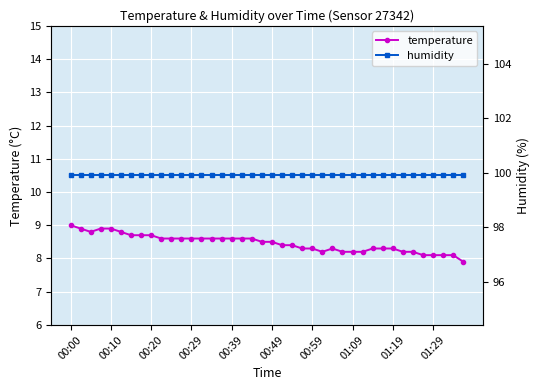

At which label does temperature reach its peak?

00:00